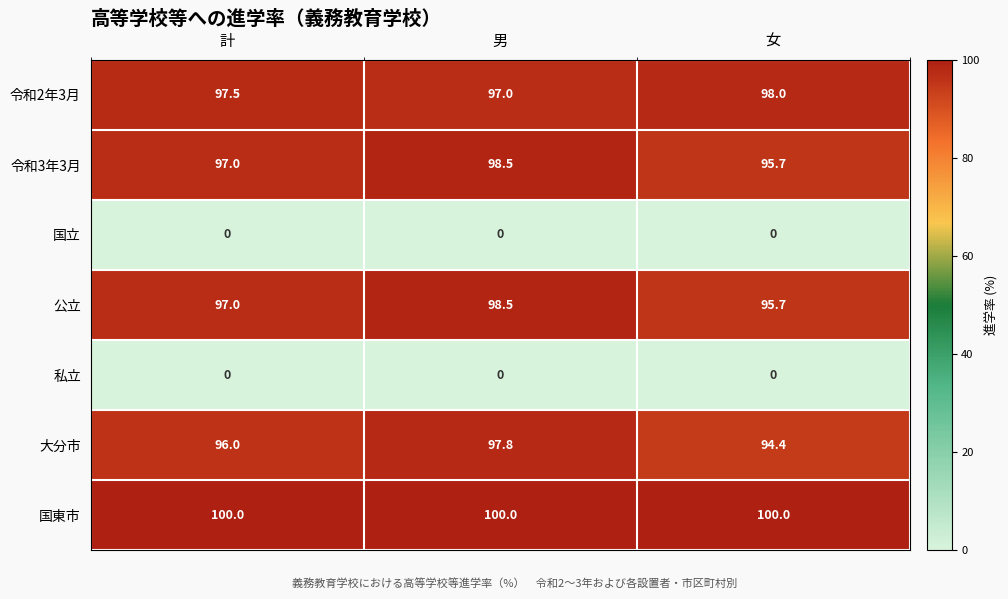

At which category is the sum across all series the highest?

男